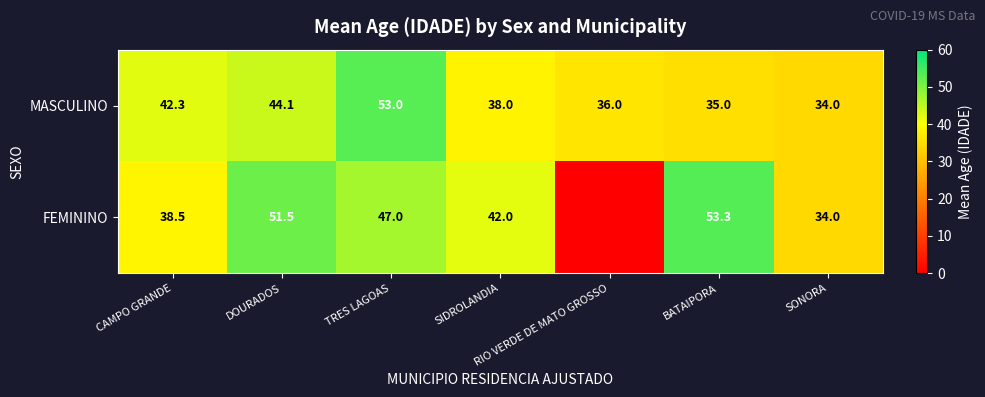

Which category has the highest value in the MASCULINO series?

TRES LAGOAS